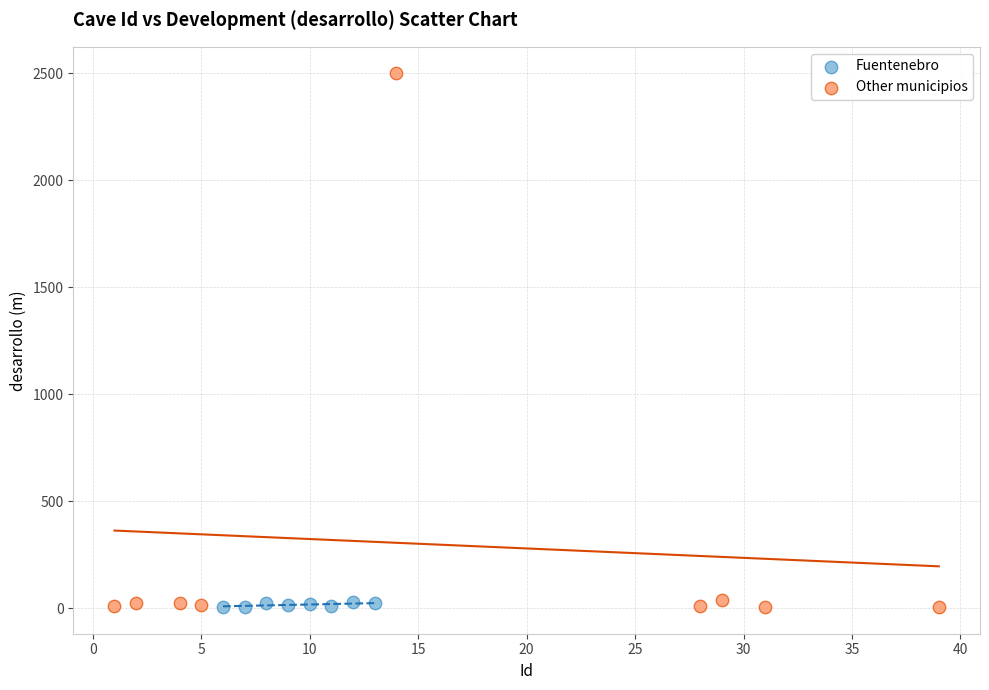

Which series has the widest spread of Y values?

Other municipios